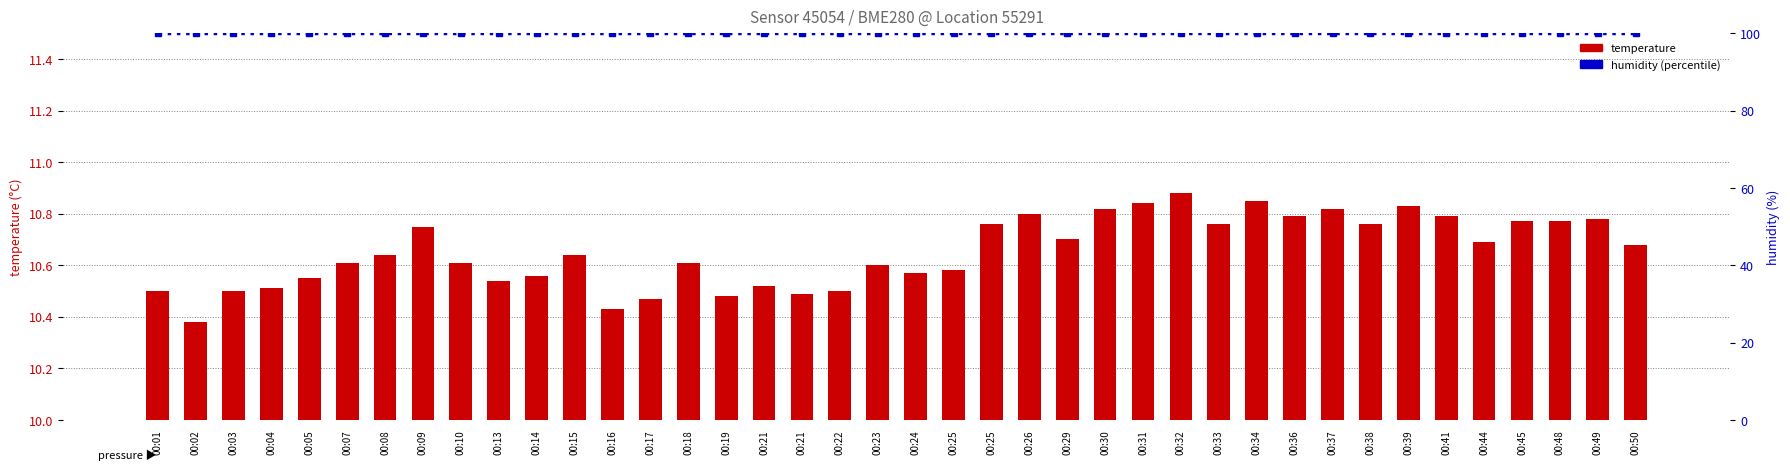

What is the minimum value shown in the chart?

10.4